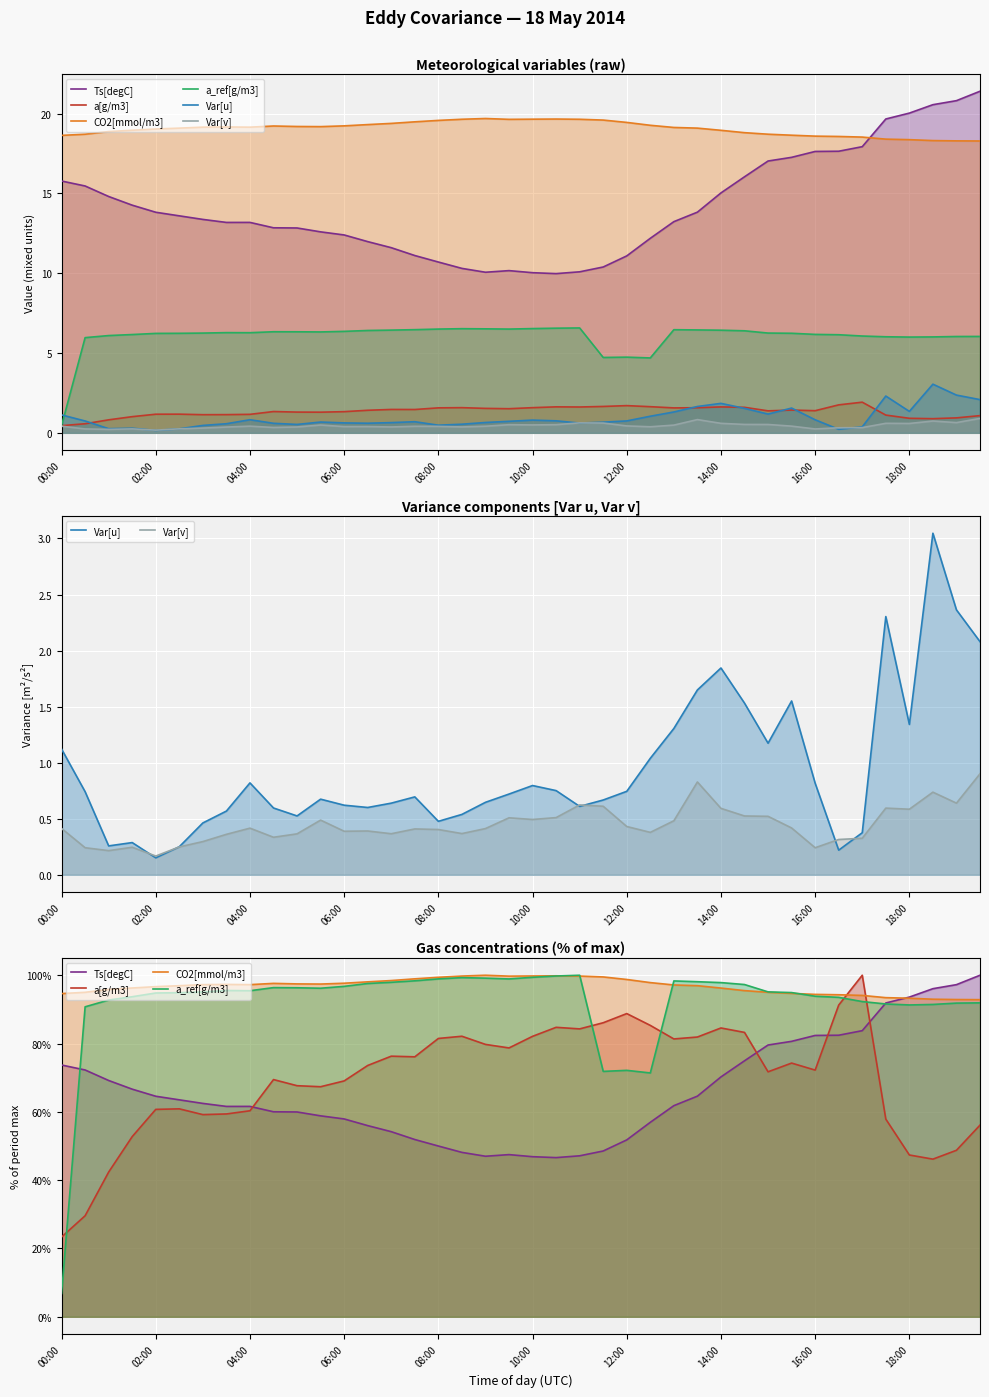

What is the difference between the highest and lowest values at 10?

97.1